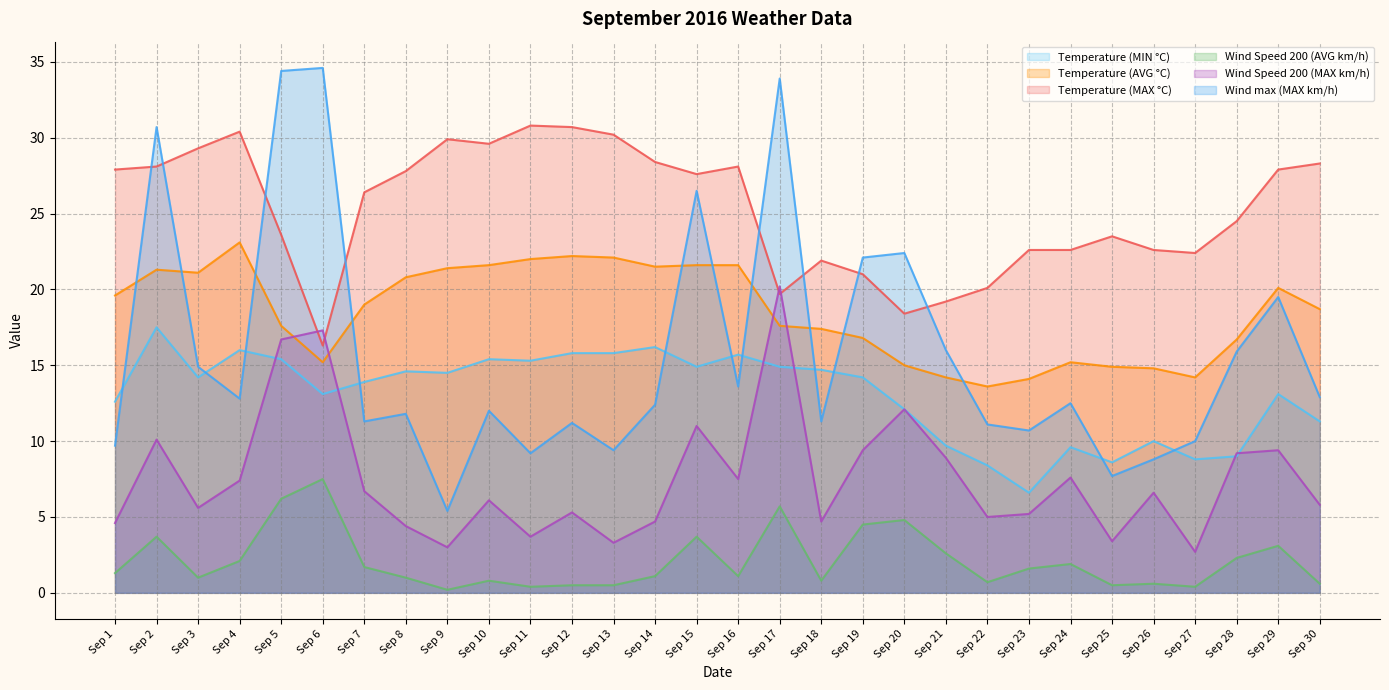

True or false: Temperature (AVG °C) and Temperature (MIN °C) cross at least once.

False